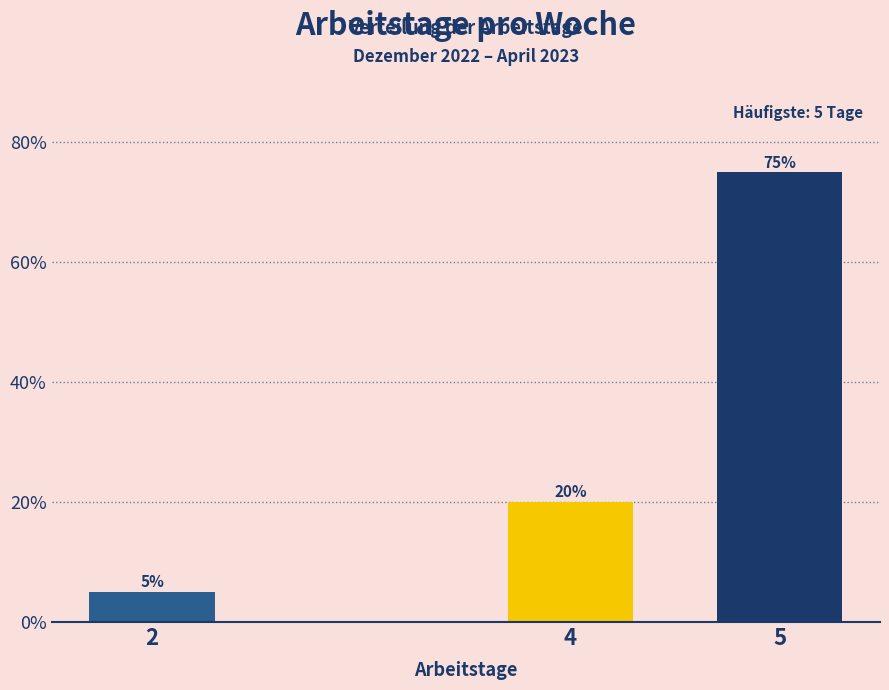

Reading left to right, transcribe all the data shown in this chart.

5	20	75